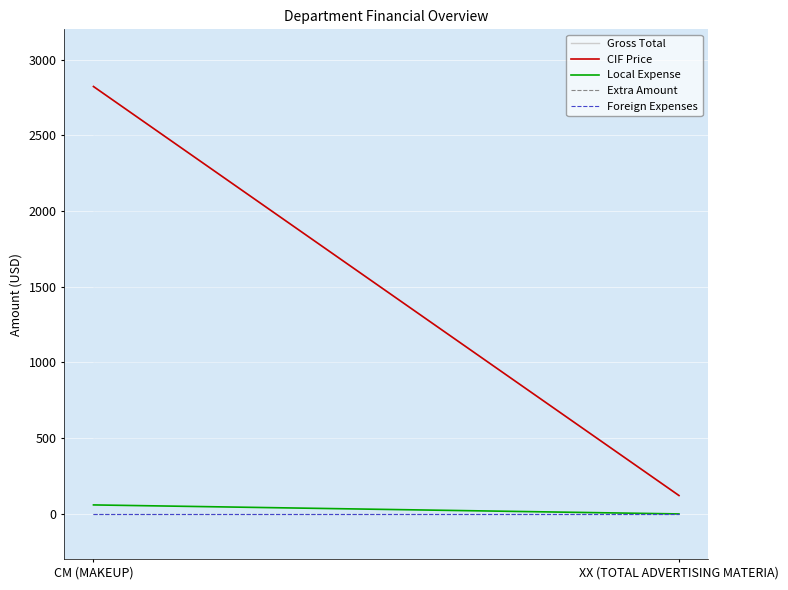

Is the value of Extra Amount at XX (TOTAL ADVERTISING MATERIA) greater than the value of Foreign Expenses at XX (TOTAL ADVERTISING MATERIA)?

No